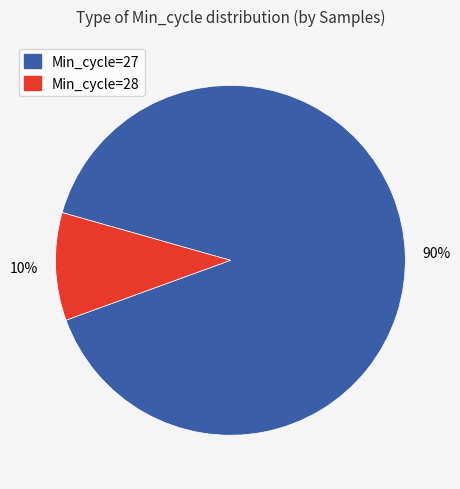

To the nearest percent, what is the difference between the largest and smallest slice percentages?

80%